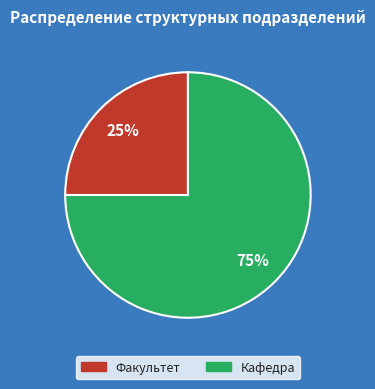

To the nearest percent, what percentage of the pie is Кафедра?

75%